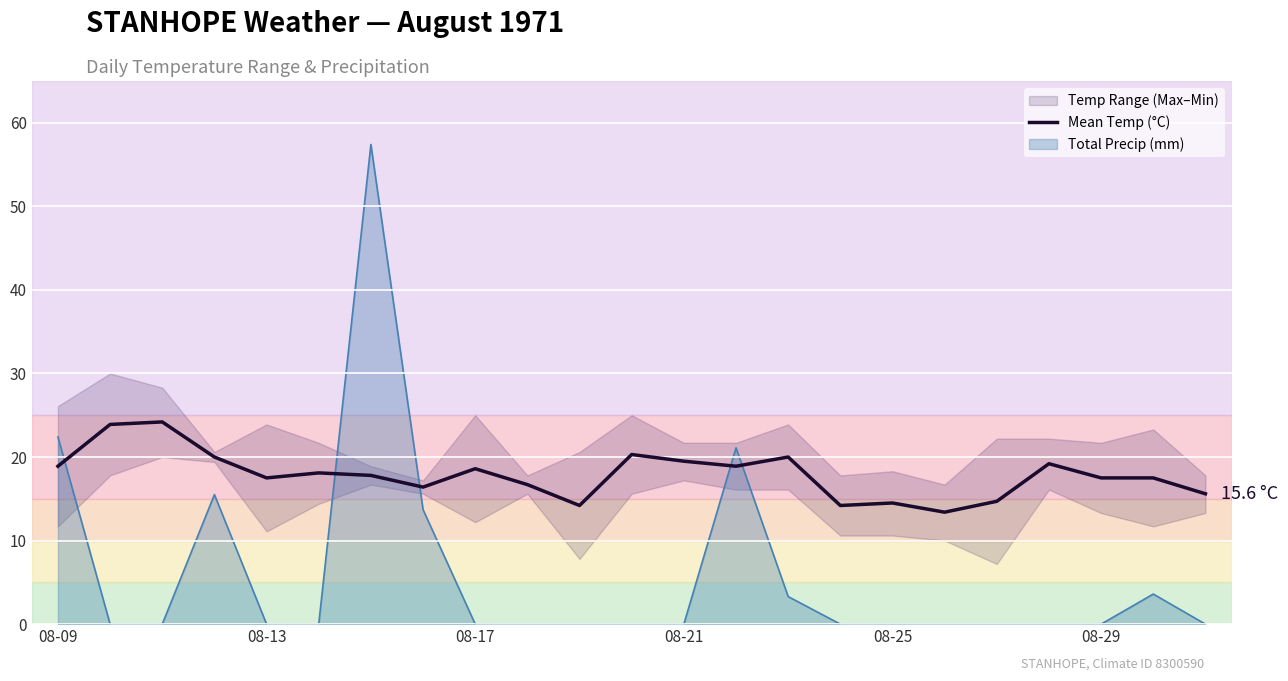

Is it true that the value at 17 is 13.4?

True